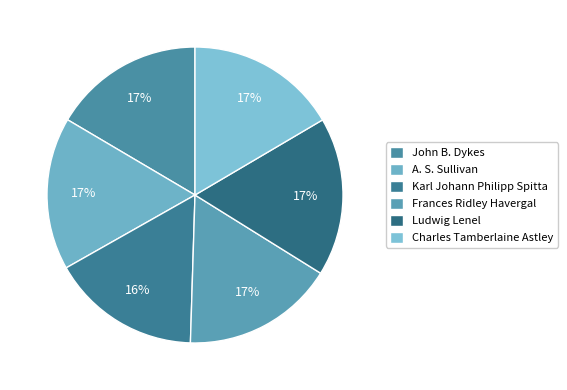

Count the number of slices in the pie.

6